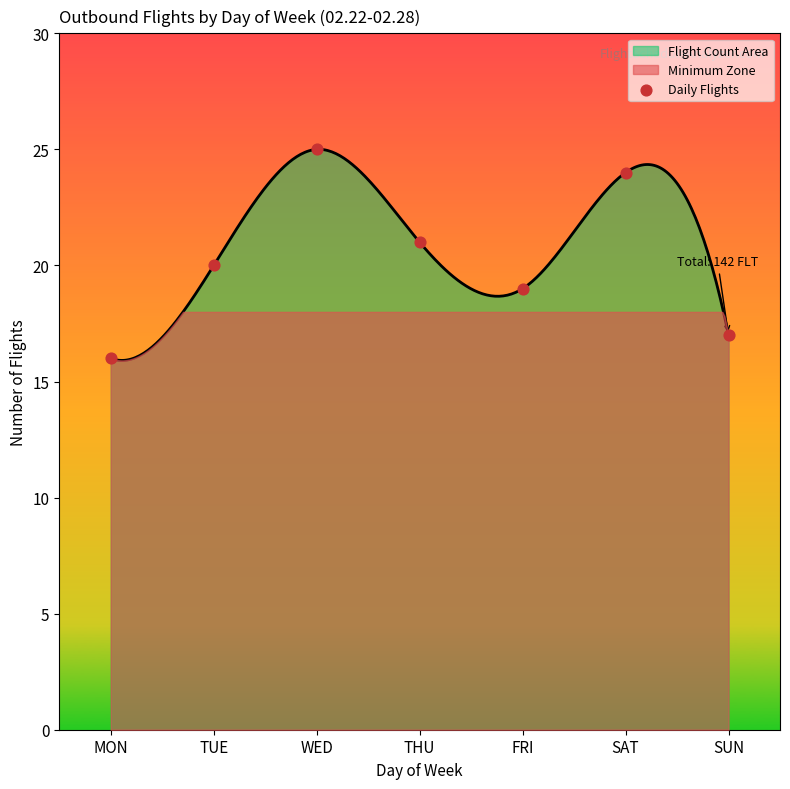

Between WED and TUE, which is larger?

WED